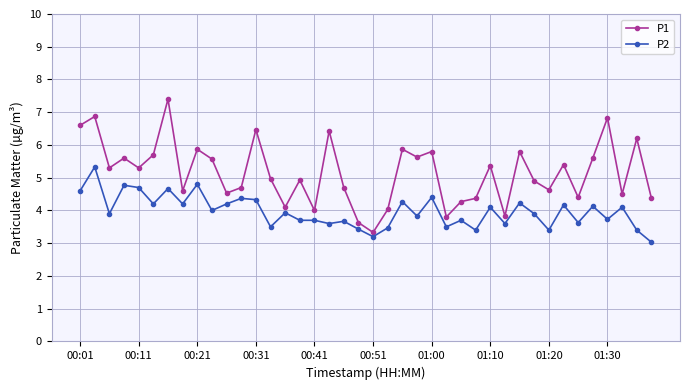

Rank the series by their average value, from lowest to highest.

P2, P1